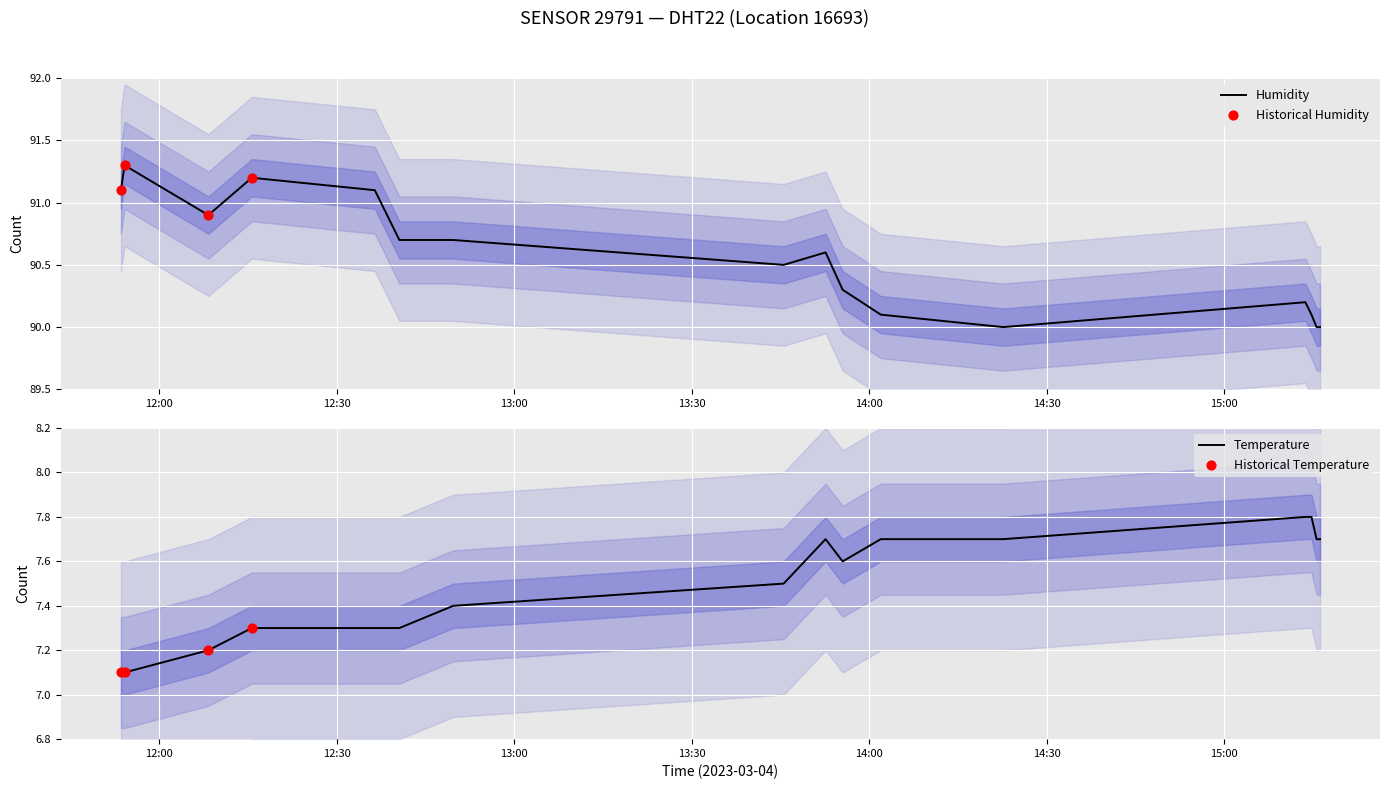

Is the value of humidity at 2023-03-04T12:08:20 greater than the value of temperature at 2023-03-04T15:13:44?

Yes